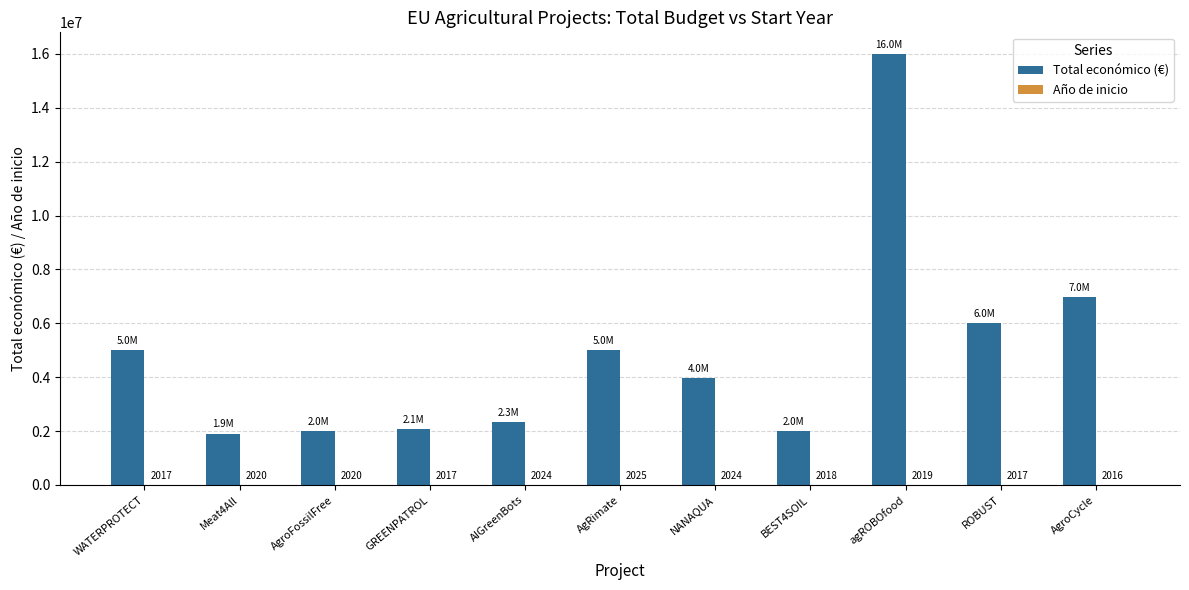

Which series has the largest total across all categories?

Total económico (€)